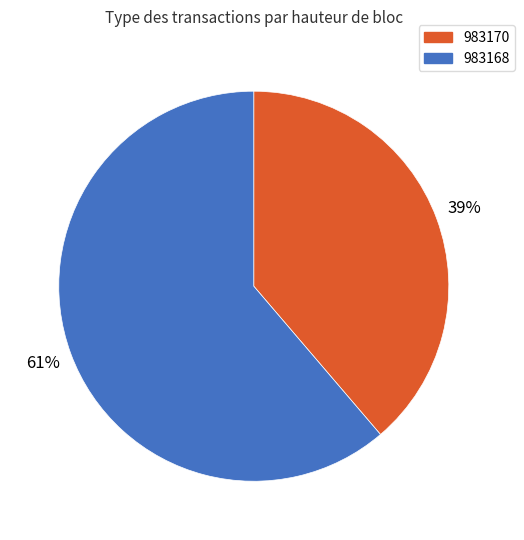

Combined, do 983170 and 983168 account for over 50%?

Yes